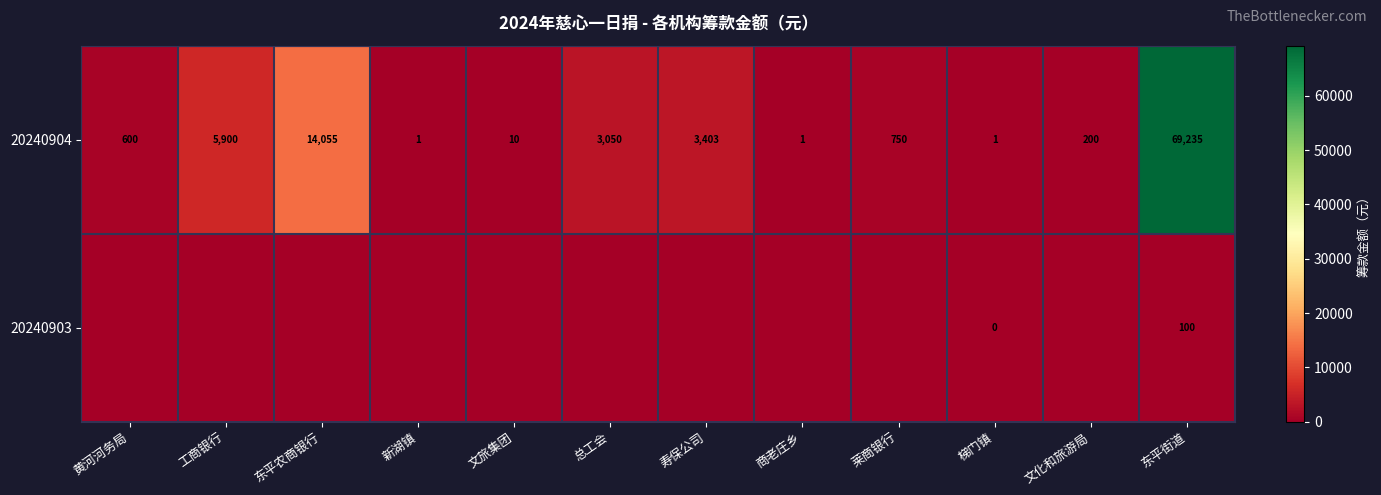

How many categories are shown in the chart?

12